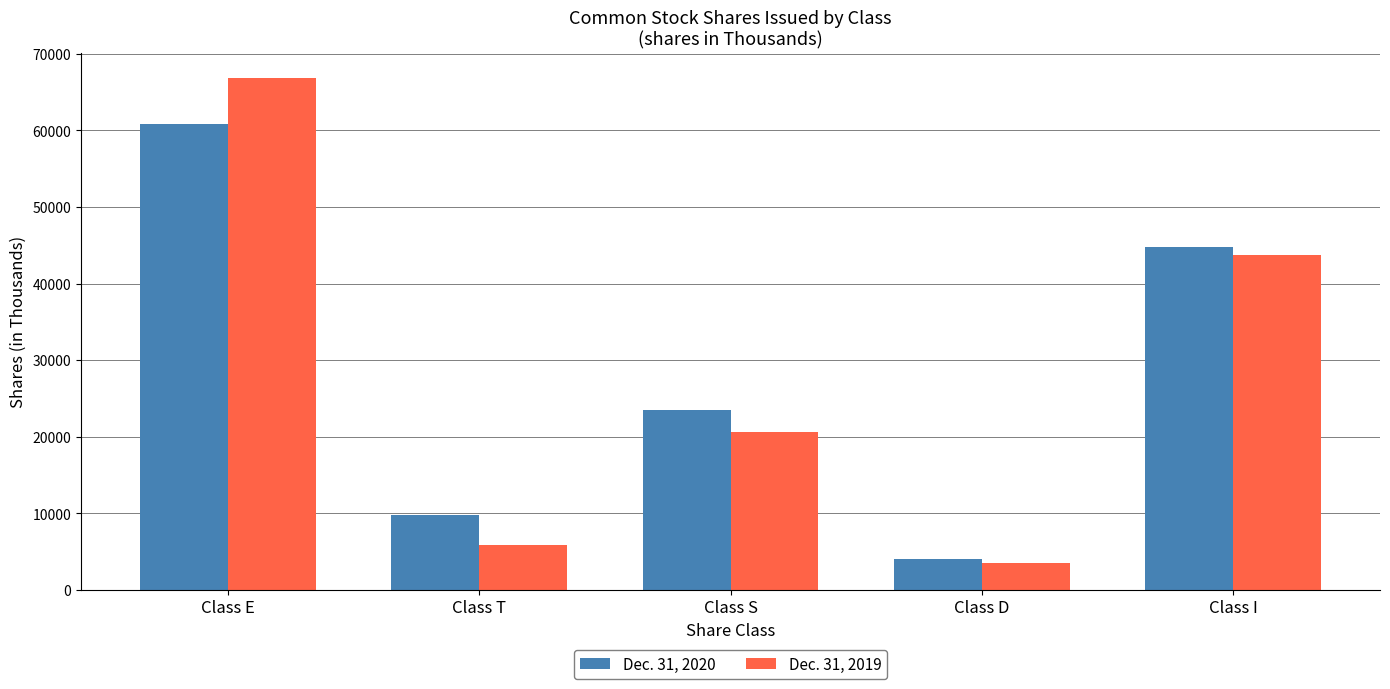

What is the label of the 5th bar from the left?

Class I